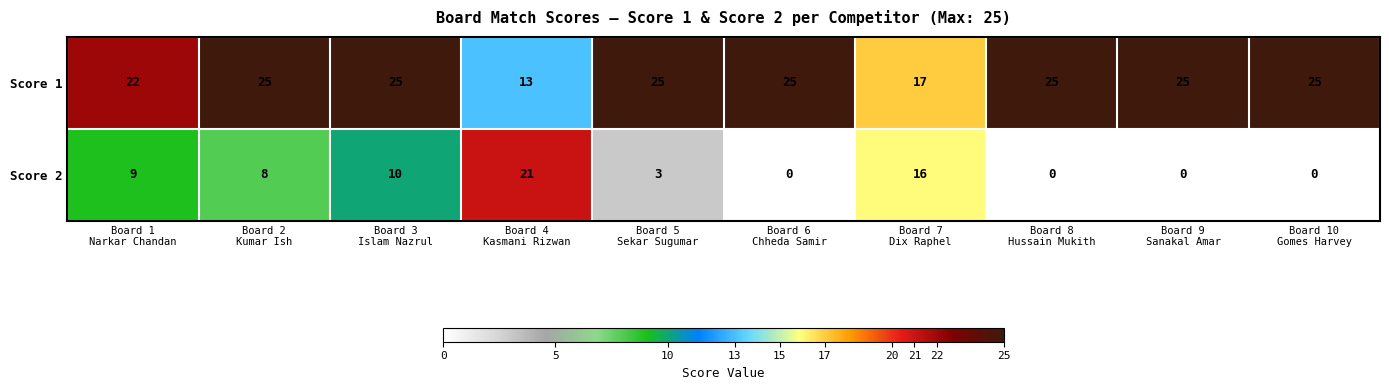

What is the difference between the second highest and minimum values in the Score 2 series?

16